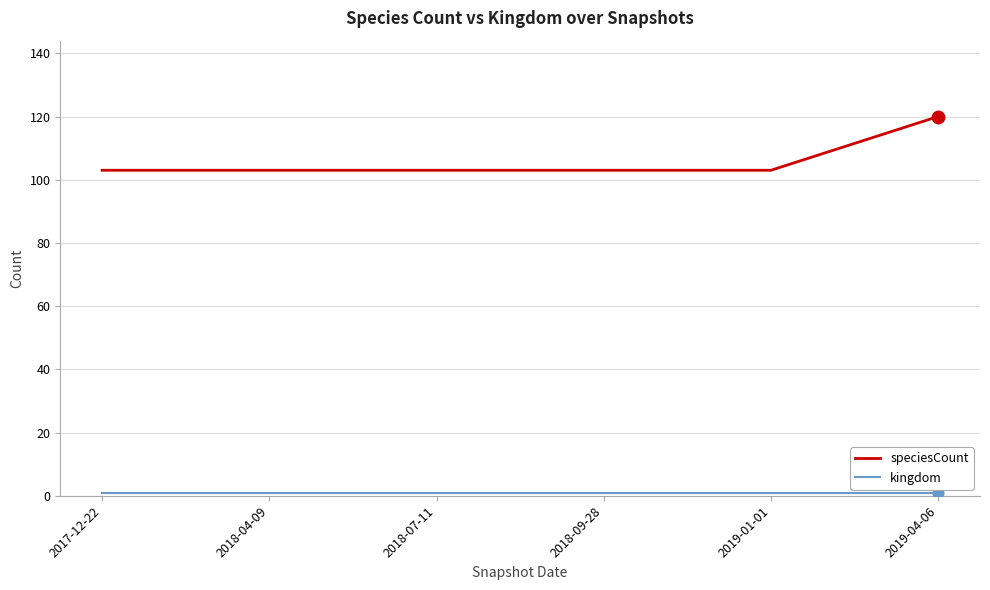

At how many categories does at least one series exceed 22?

6